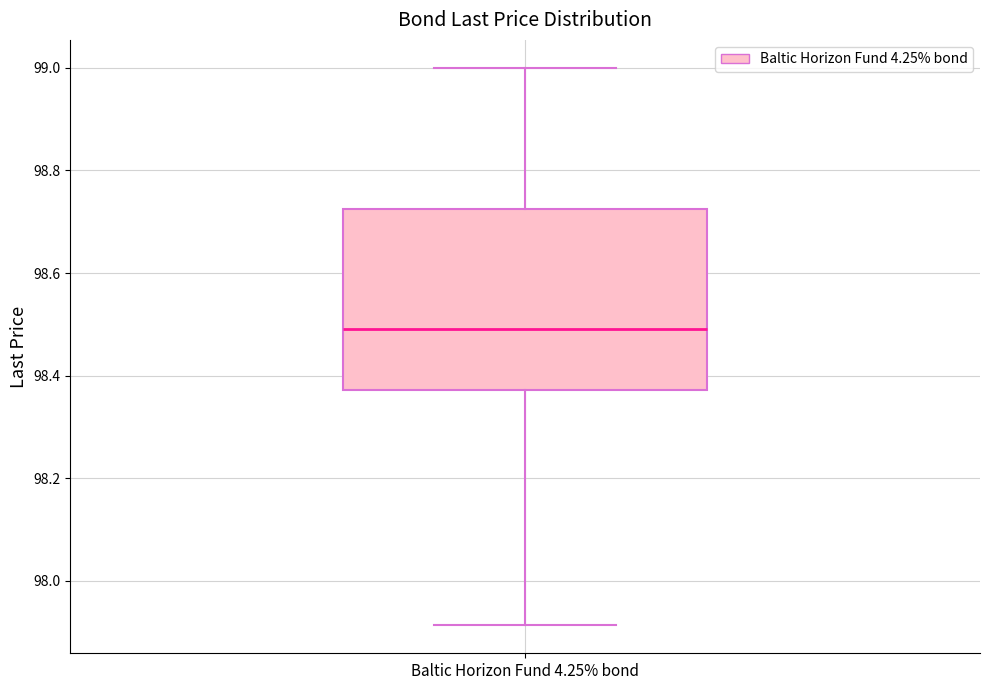

Where is the lower edge of the box for Baltic Horizon Fund 4.25% bond on the y-axis? The values are not printed on the chart, so give them approximately, as read against the axis.

98.38